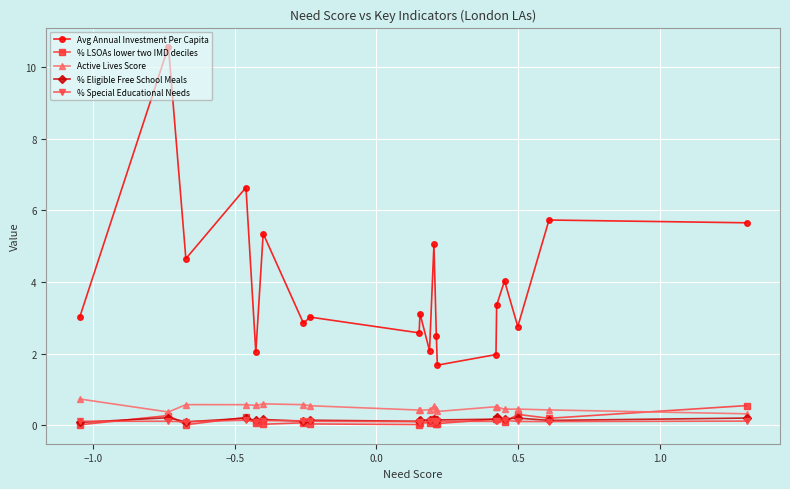

What are all the series names shown in the legend?

Avg Annual Investment Per Capita, % LSOAs lower two IMD deciles, Active Lives Score, % Eligible Free School Meals, % Special Educational Needs